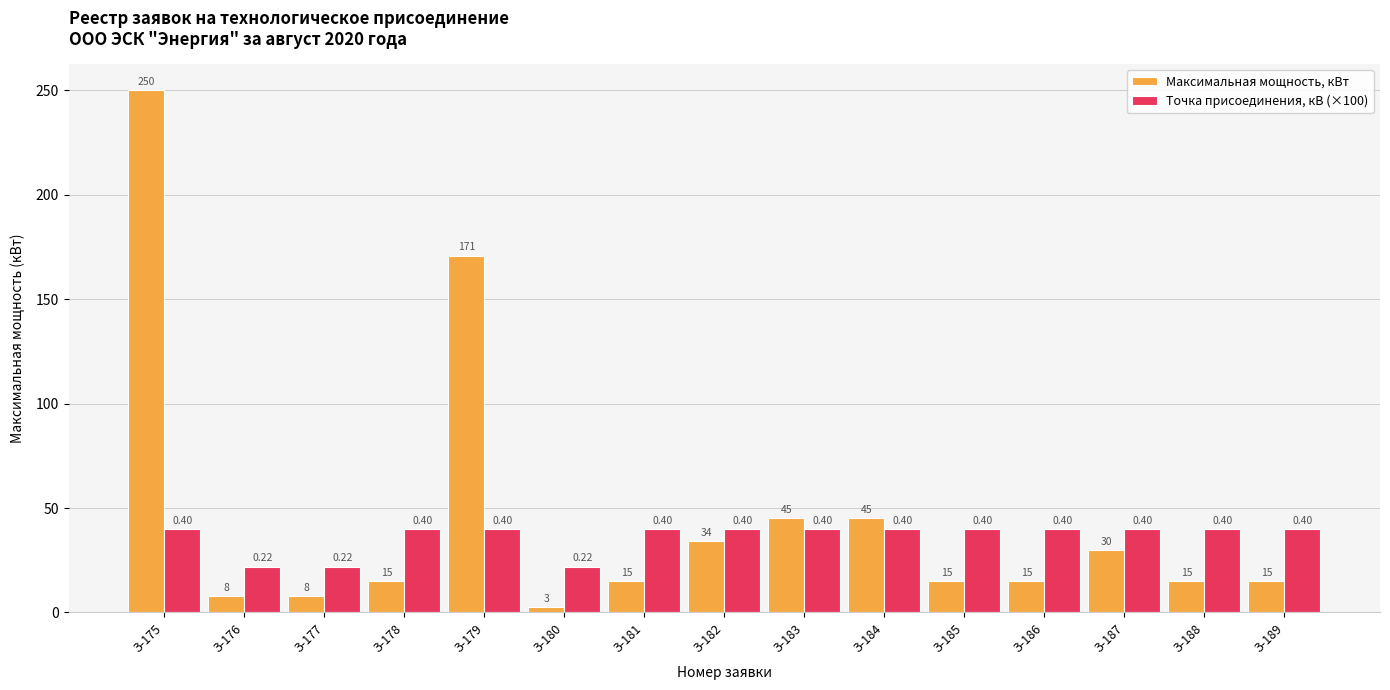

How many bars are there in each group?

2